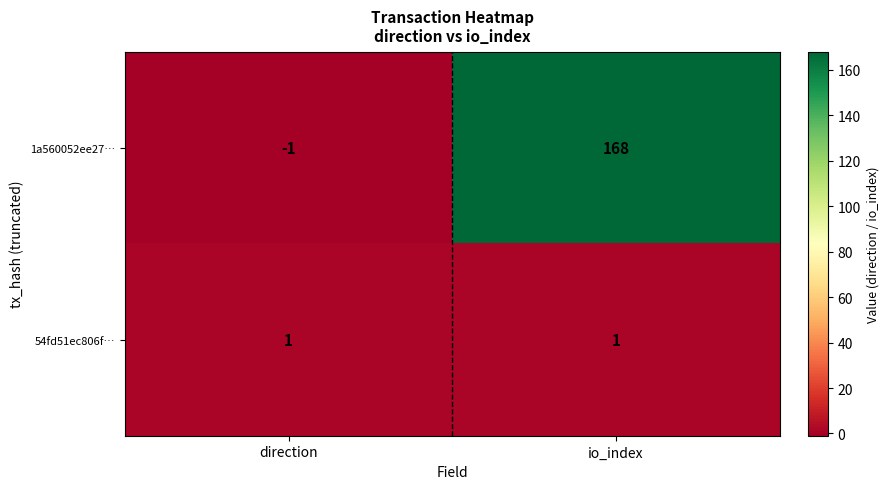

Count the number of data series in this chart.

2